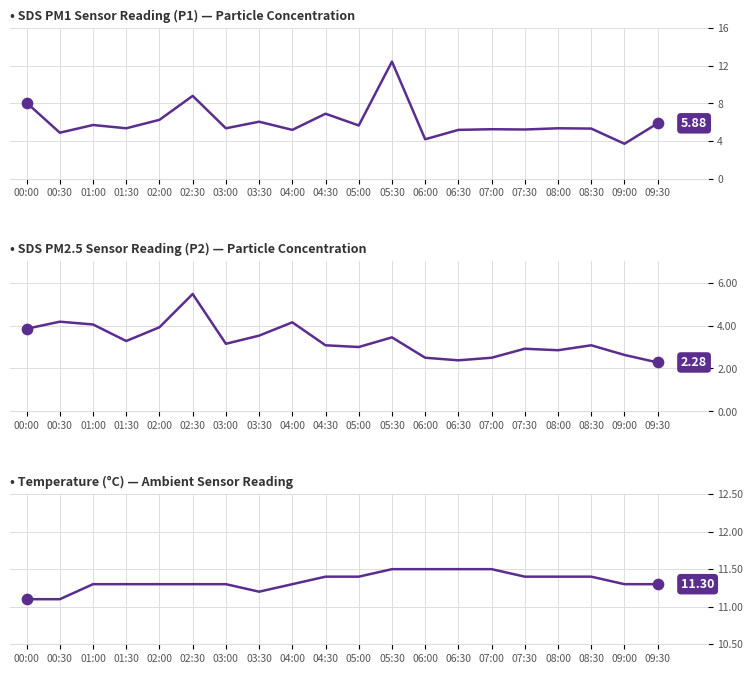

Which series reaches the maximum Y coordinate?

SDS_P1